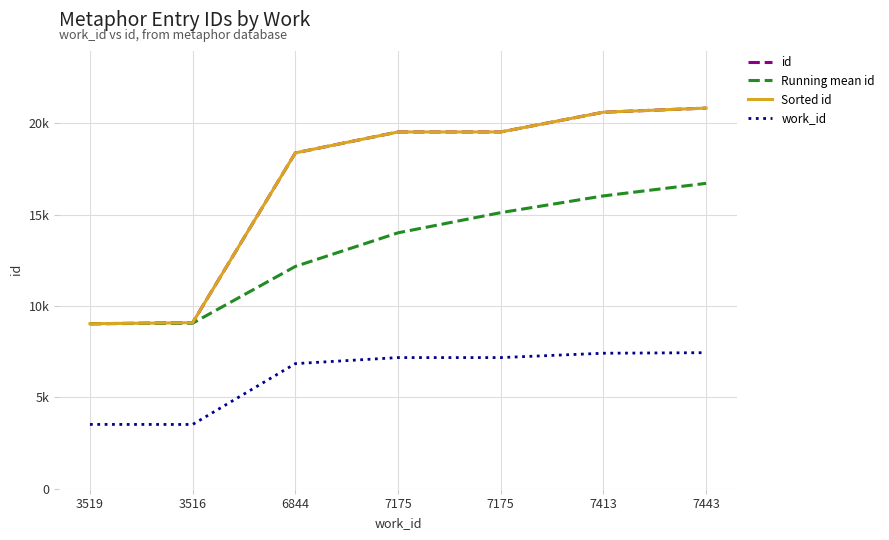

Is the value of Sorted id at 3516 greater than the value of id at 3519?

Yes